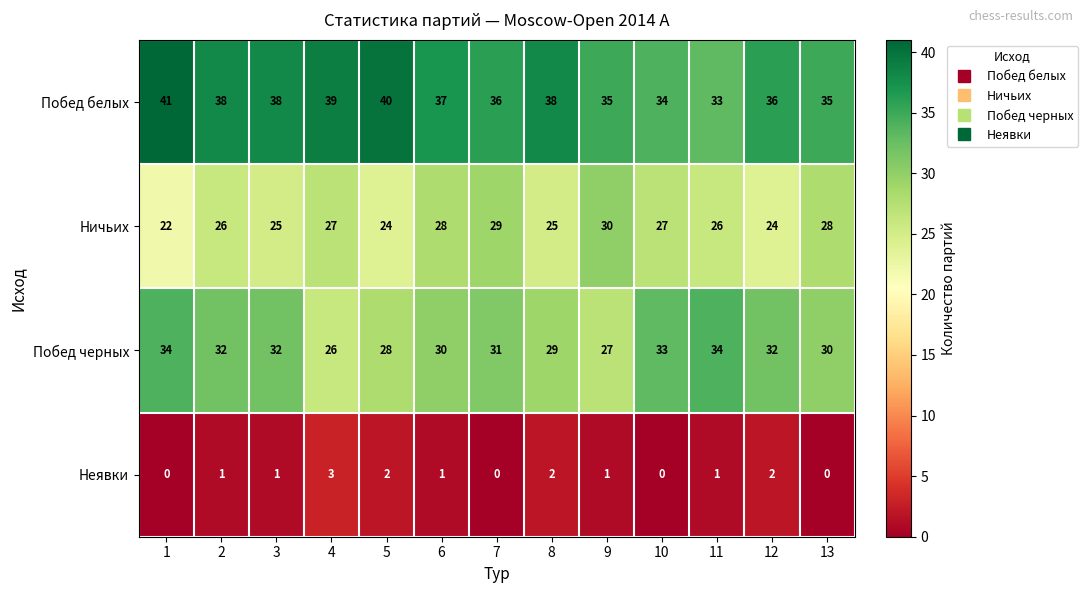

Which series has the largest total across all categories?

Побед белых